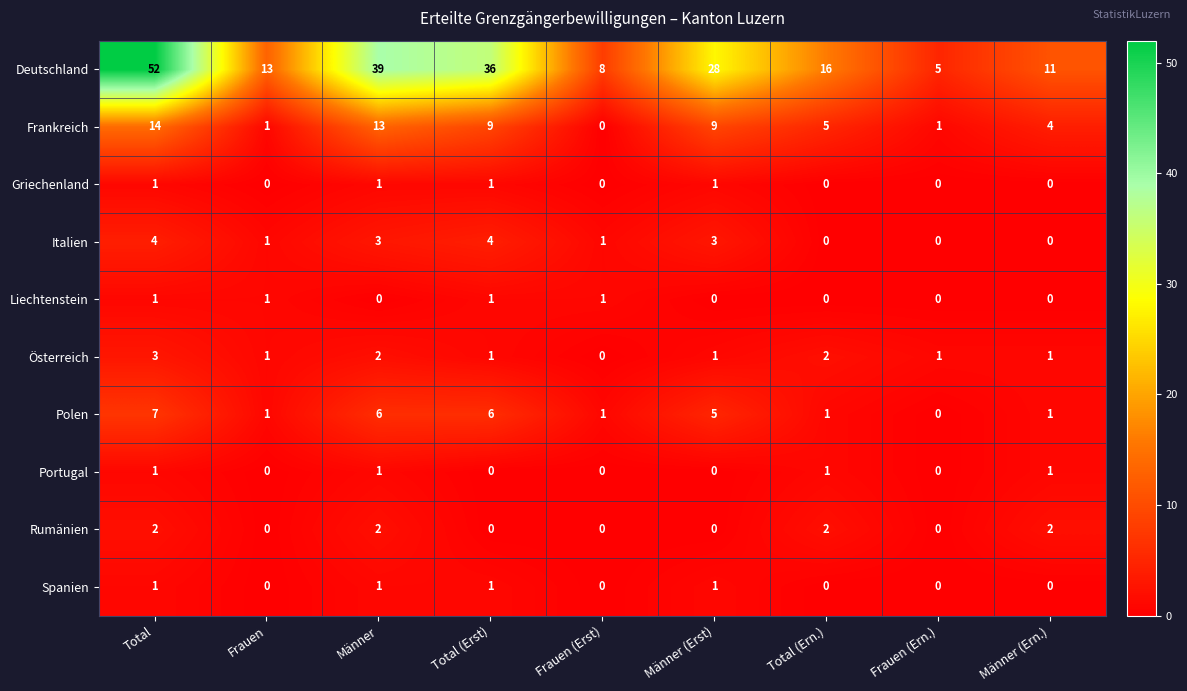

At how many categories does at least one series exceed 17?

4